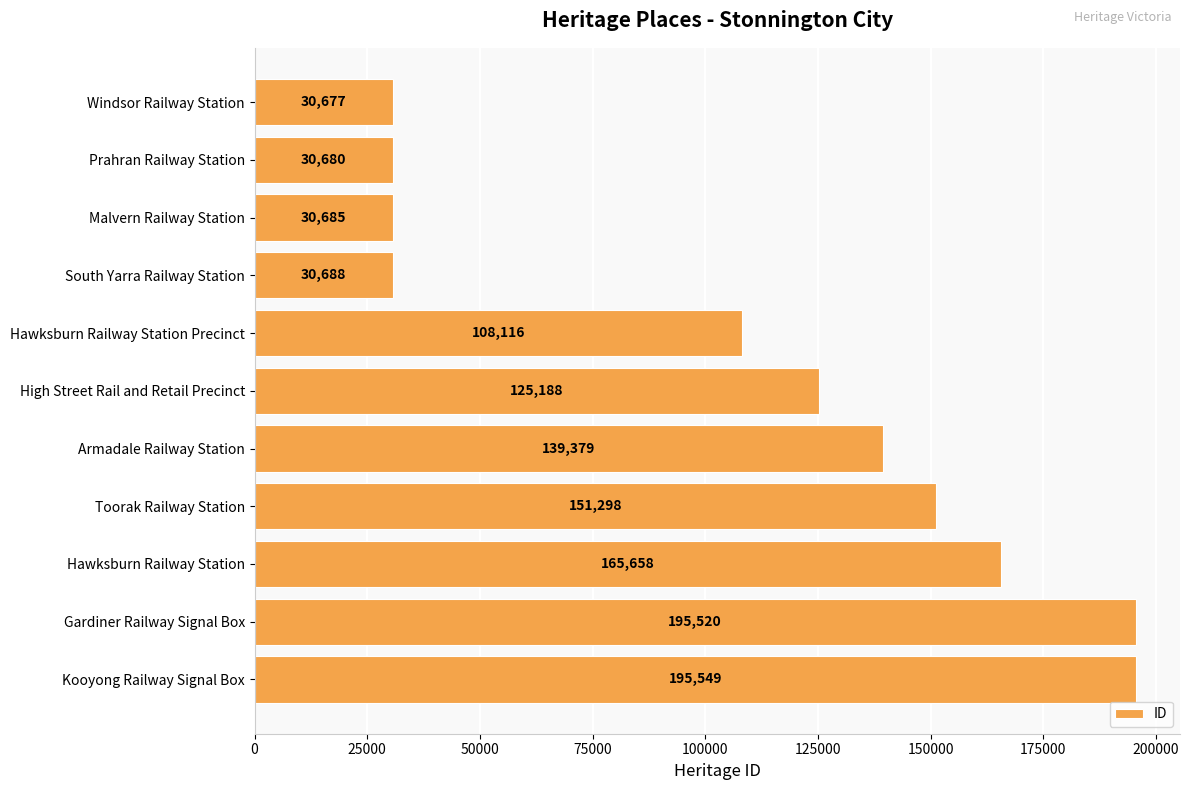

How many bars are there in total?

11